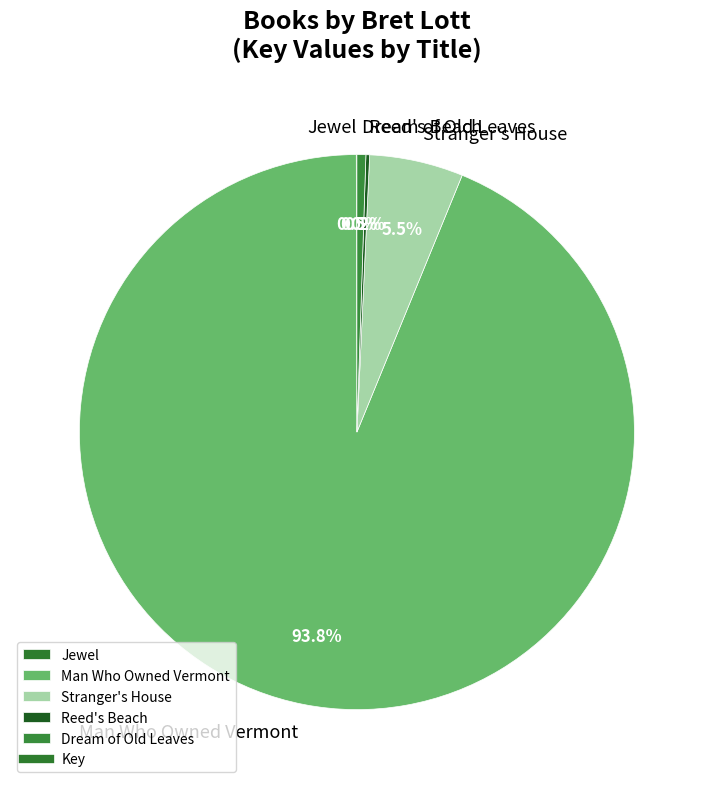

What percentage do Dream of Old Leaves and Man Who Owned Vermont together represent?

94.3%